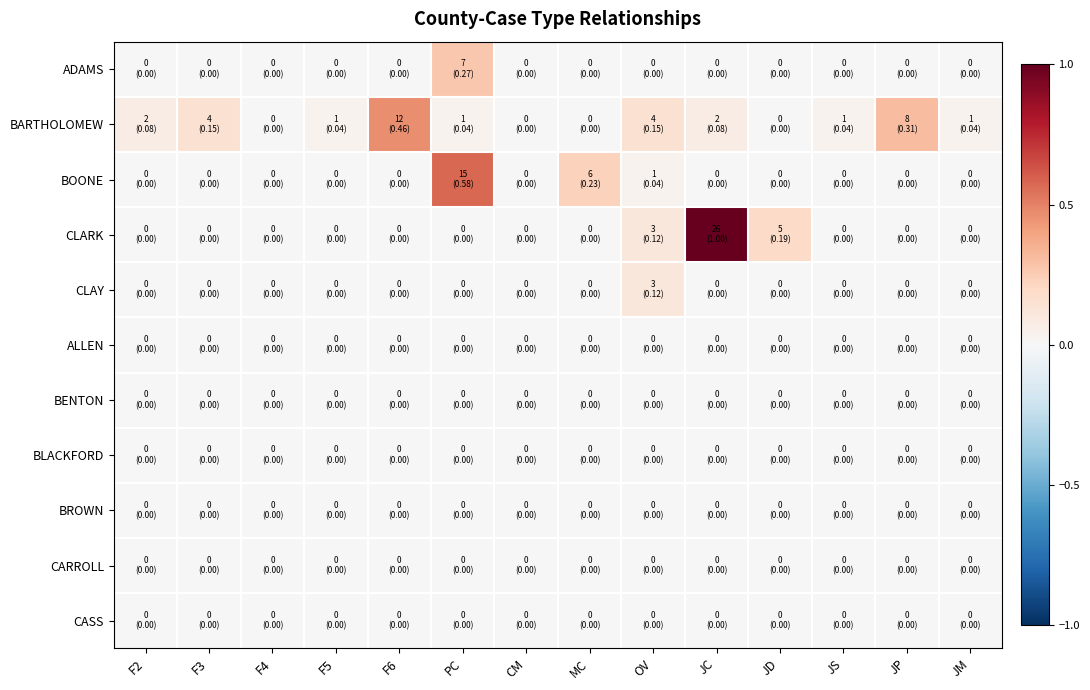

Reading left to right, extract all data points from this chart.

ADAMS: F2=0.0	F3=0.0	F4=0.0	F5=0.0	F6=0.0	PC=0.3	CM=0.0	MC=0.0	OV=0.0	JC=0.0	JD=0.0	JS=0.0	JP=0.0	JM=0.0
BARTHOLOMEW: F2=0.1	F3=0.2	F4=0.0	F5=0.0	F6=0.5	PC=0.0	CM=0.0	MC=0.0	OV=0.2	JC=0.1	JD=0.0	JS=0.0	JP=0.3	JM=0.0
BOONE: F2=0.0	F3=0.0	F4=0.0	F5=0.0	F6=0.0	PC=0.6	CM=0.0	MC=0.2	OV=0.0	JC=0.0	JD=0.0	JS=0.0	JP=0.0	JM=0.0
CLARK: F2=0.0	F3=0.0	F4=0.0	F5=0.0	F6=0.0	PC=0.0	CM=0.0	MC=0.0	OV=0.1	JC=1.0	JD=0.2	JS=0.0	JP=0.0	JM=0.0
CLAY: F2=0.0	F3=0.0	F4=0.0	F5=0.0	F6=0.0	PC=0.0	CM=0.0	MC=0.0	OV=0.1	JC=0.0	JD=0.0	JS=0.0	JP=0.0	JM=0.0
ALLEN: F2=0.0	F3=0.0	F4=0.0	F5=0.0	F6=0.0	PC=0.0	CM=0.0	MC=0.0	OV=0.0	JC=0.0	JD=0.0	JS=0.0	JP=0.0	JM=0.0
BENTON: F2=0.0	F3=0.0	F4=0.0	F5=0.0	F6=0.0	PC=0.0	CM=0.0	MC=0.0	OV=0.0	JC=0.0	JD=0.0	JS=0.0	JP=0.0	JM=0.0
BLACKFORD: F2=0.0	F3=0.0	F4=0.0	F5=0.0	F6=0.0	PC=0.0	CM=0.0	MC=0.0	OV=0.0	JC=0.0	JD=0.0	JS=0.0	JP=0.0	JM=0.0
BROWN: F2=0.0	F3=0.0	F4=0.0	F5=0.0	F6=0.0	PC=0.0	CM=0.0	MC=0.0	OV=0.0	JC=0.0	JD=0.0	JS=0.0	JP=0.0	JM=0.0
CARROLL: F2=0.0	F3=0.0	F4=0.0	F5=0.0	F6=0.0	PC=0.0	CM=0.0	MC=0.0	OV=0.0	JC=0.0	JD=0.0	JS=0.0	JP=0.0	JM=0.0
CASS: F2=0.0	F3=0.0	F4=0.0	F5=0.0	F6=0.0	PC=0.0	CM=0.0	MC=0.0	OV=0.0	JC=0.0	JD=0.0	JS=0.0	JP=0.0	JM=0.0